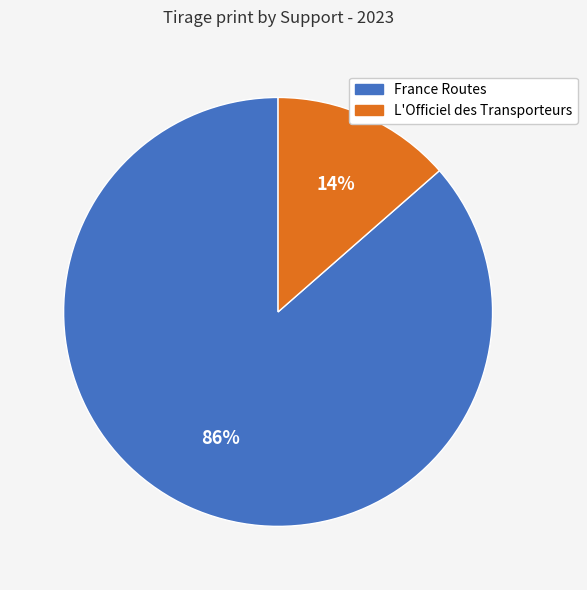

Between L'Officiel des Transporteurs and France Routes, which is larger?

France Routes